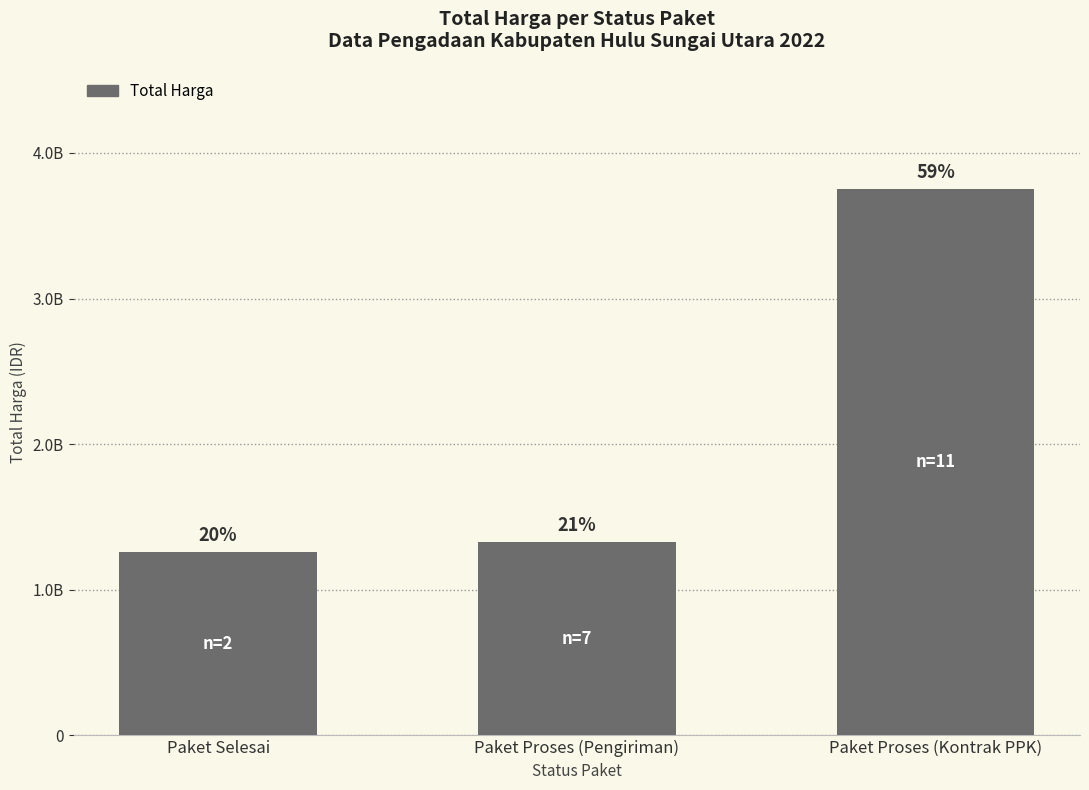

Rank the categories by value from lowest to highest.

Paket Selesai, Paket Proses (Pengiriman), Paket Proses (Kontrak PPK)